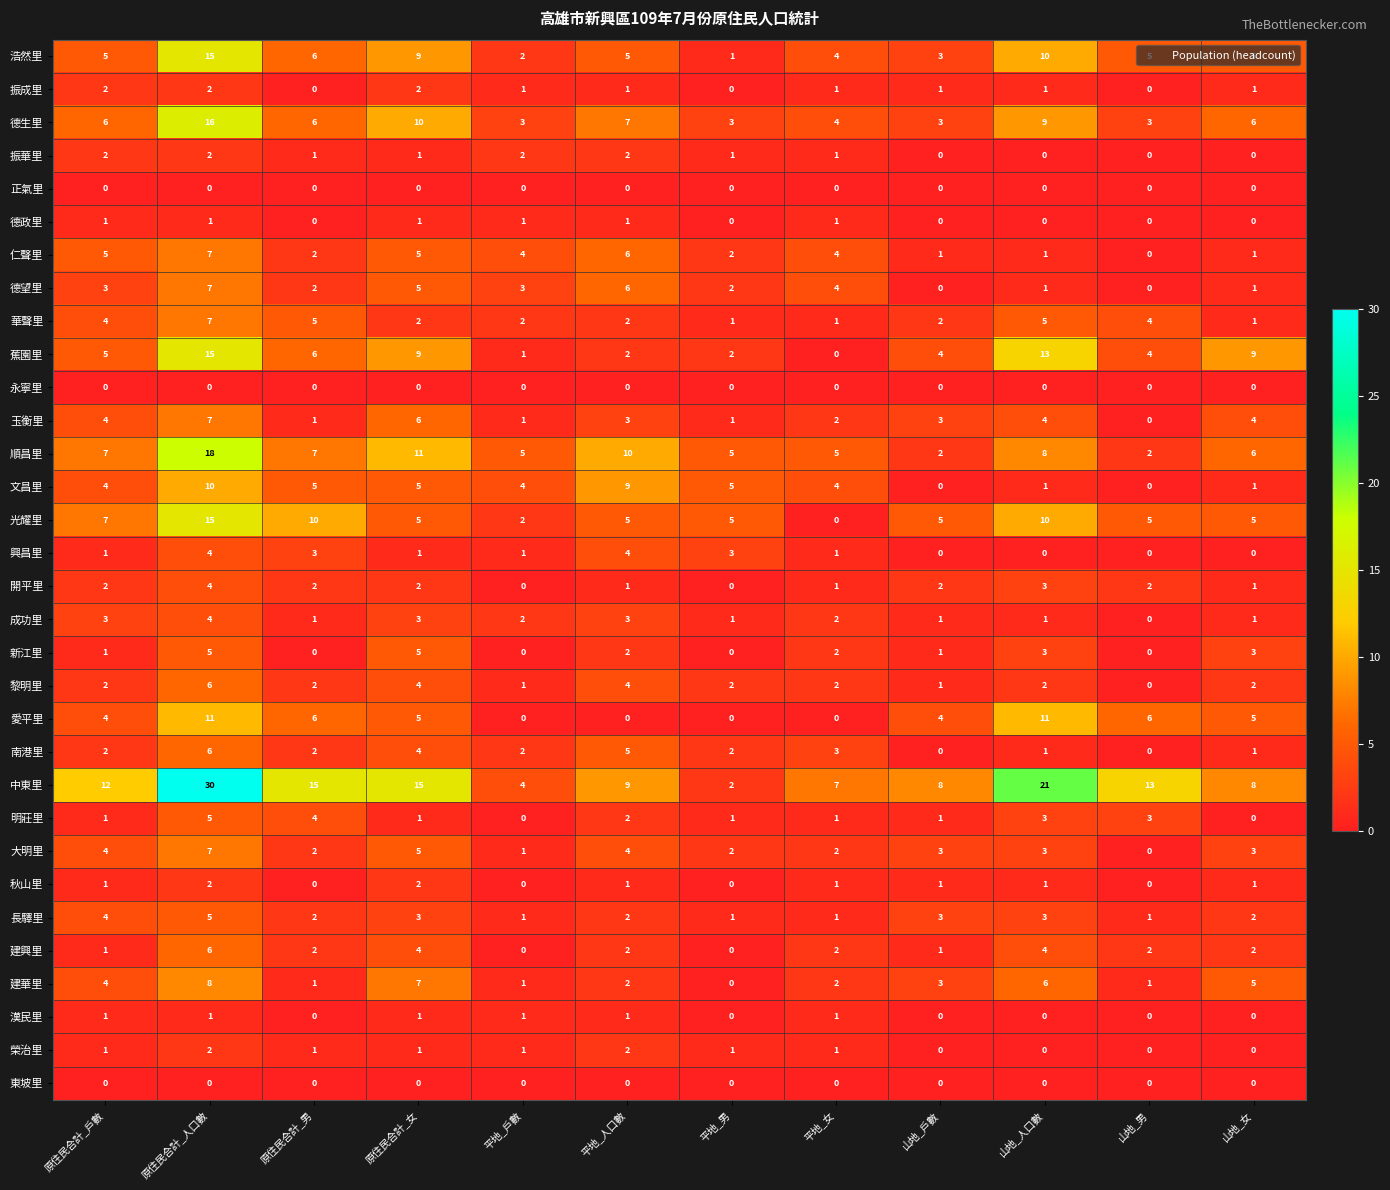

How many 成功里 values are between 1 and 3?

10